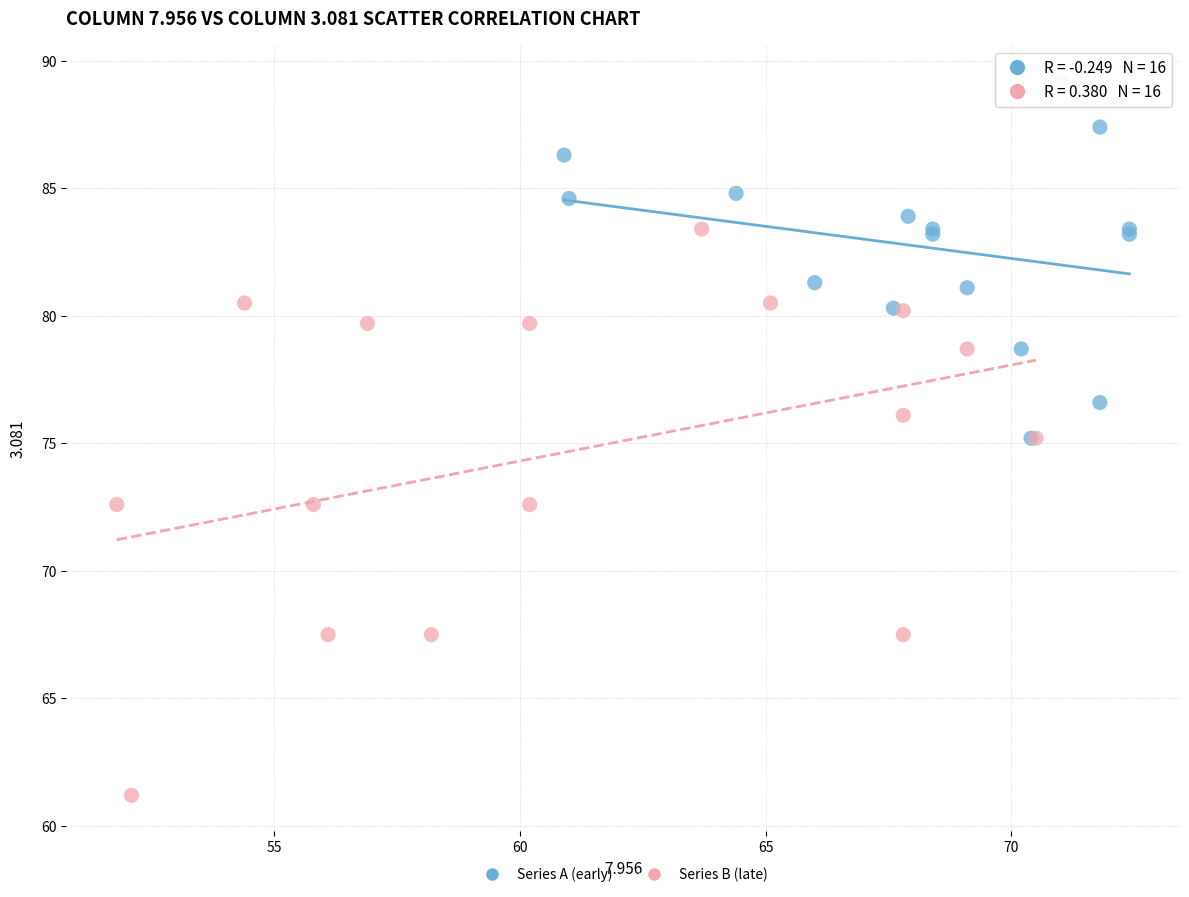

Which series has the widest spread of Y values?

Series B (late)